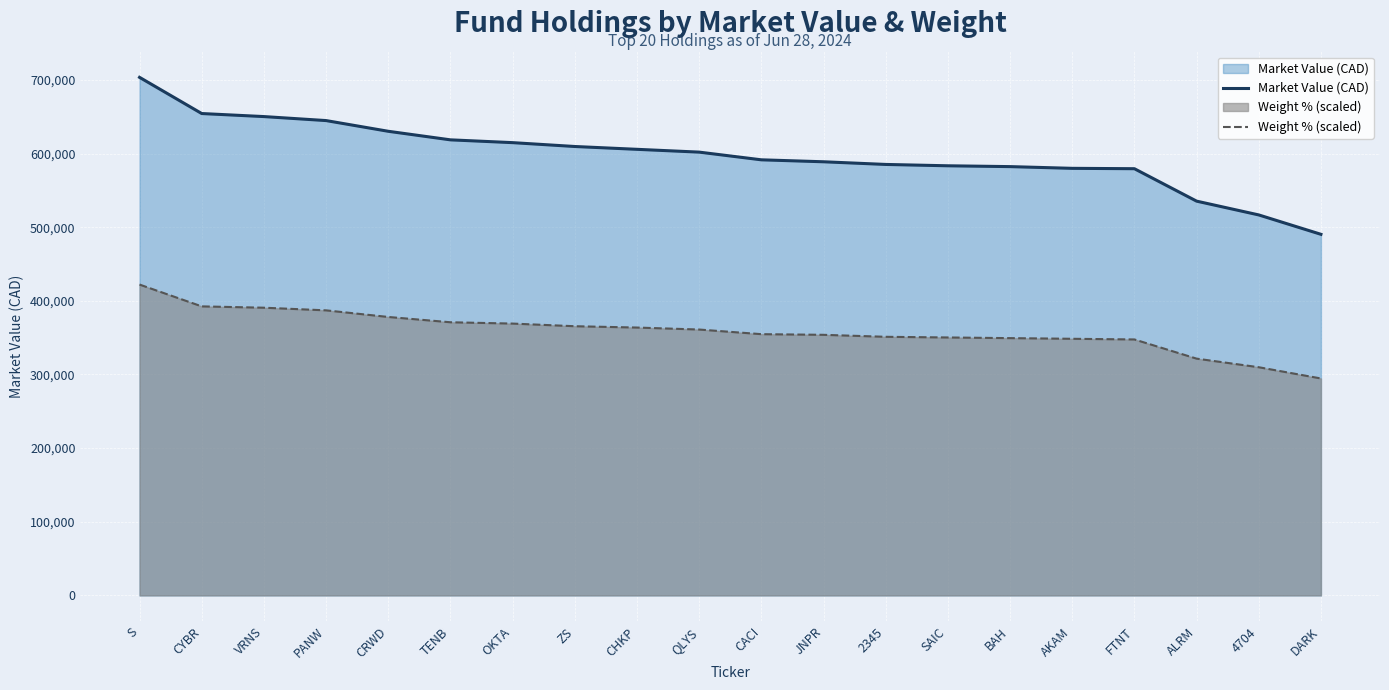

What are all the series names shown in the legend?

Market Value (CAD), Weight % (scaled)